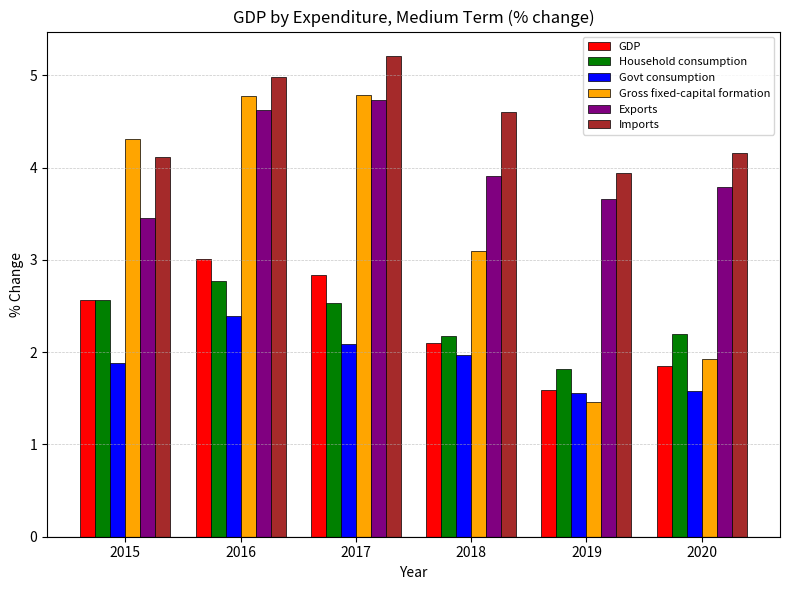

Rank the series at 2016 from lowest to highest value.

Govt consumption, Household consumption, GDP, Exports, Gross fixed-capital formation, Imports